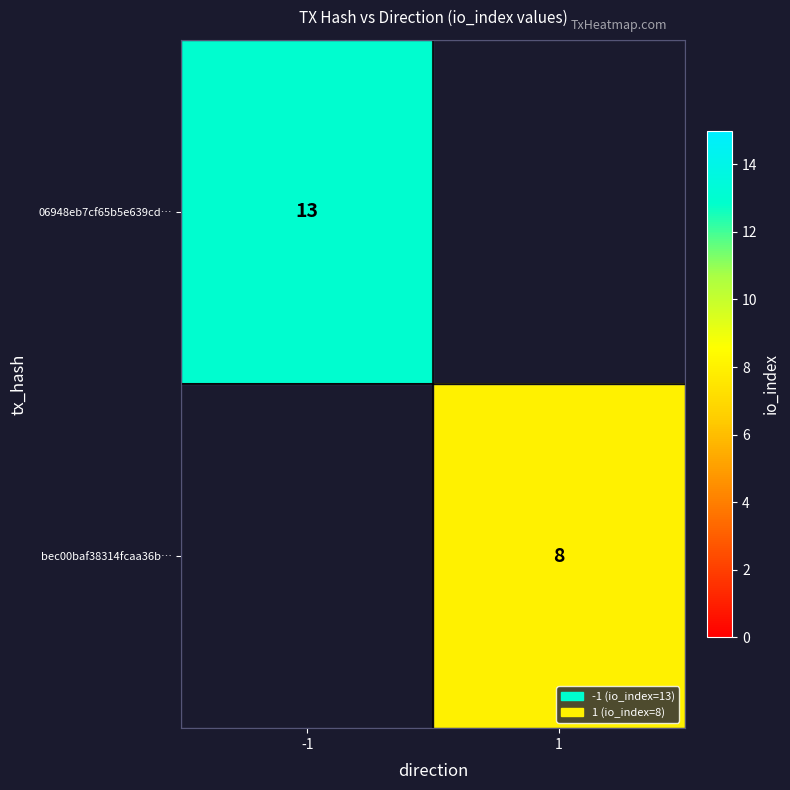

At how many categories does at least one series exceed 12?

1